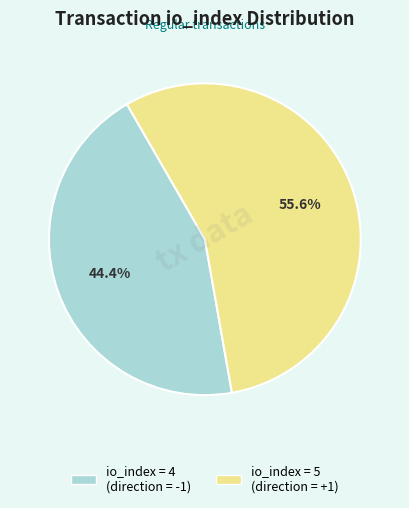

Is there a majority slice in this chart?

Yes